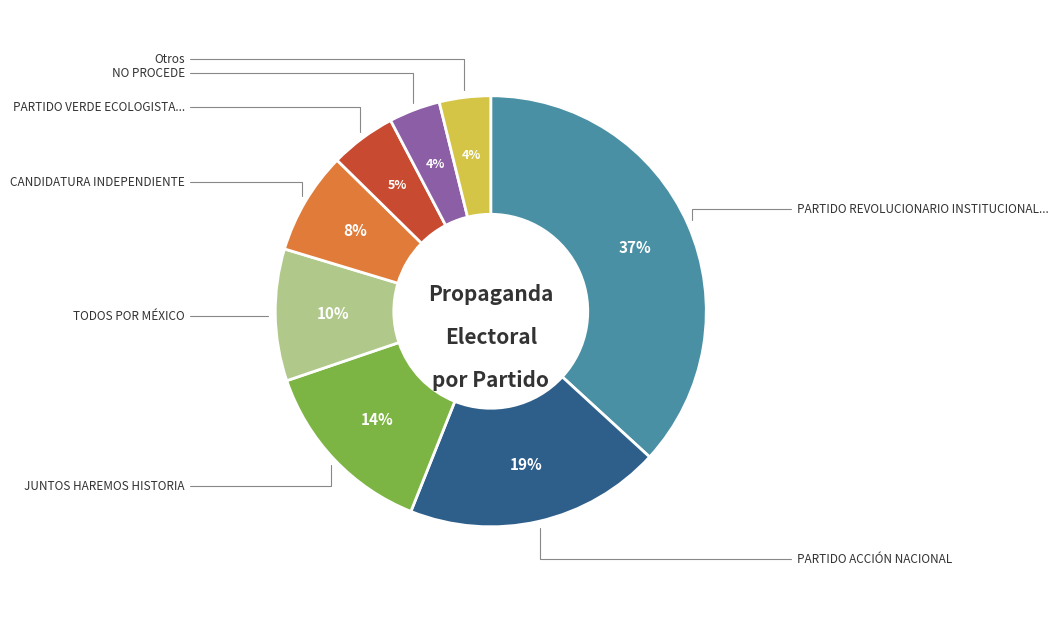

Does any single category account for the majority?

No